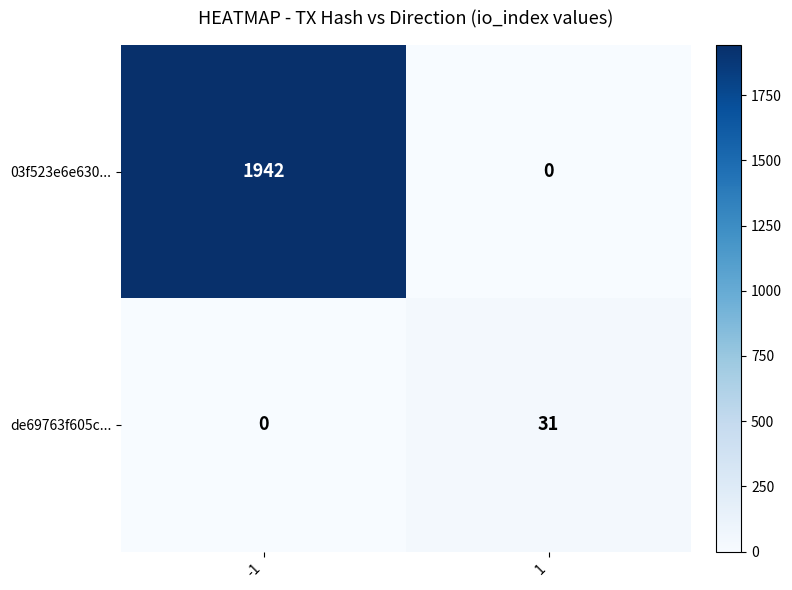

What is the difference between the 03f523e6e630... values at -1 and 1?

1942